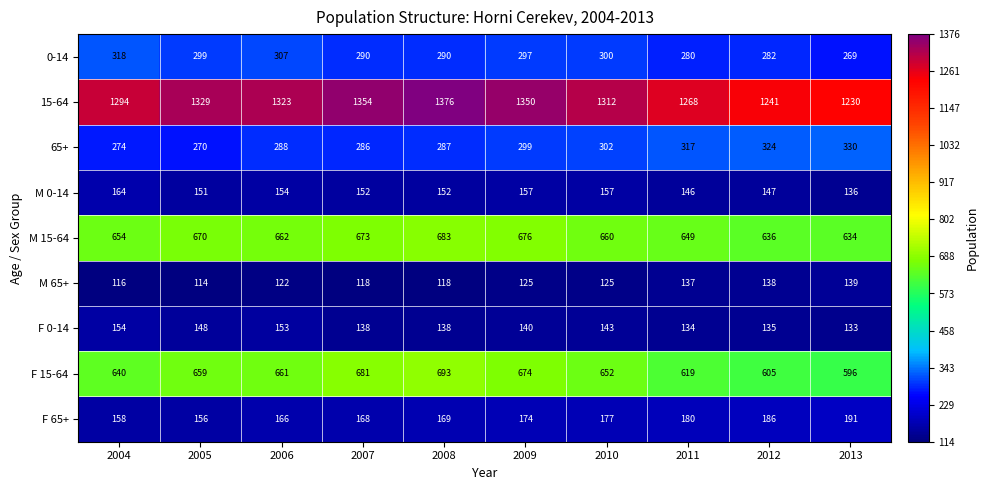

What is the sum of the 15-64 values at 2006 and 2011?

2591